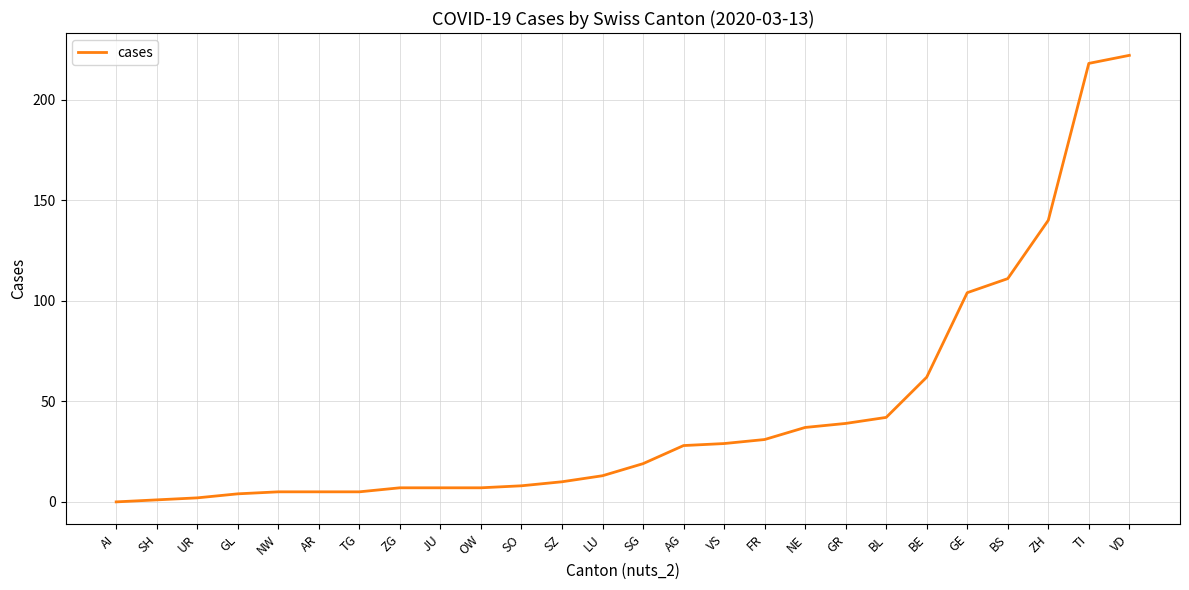

The value at SG is 19. True or false?

True